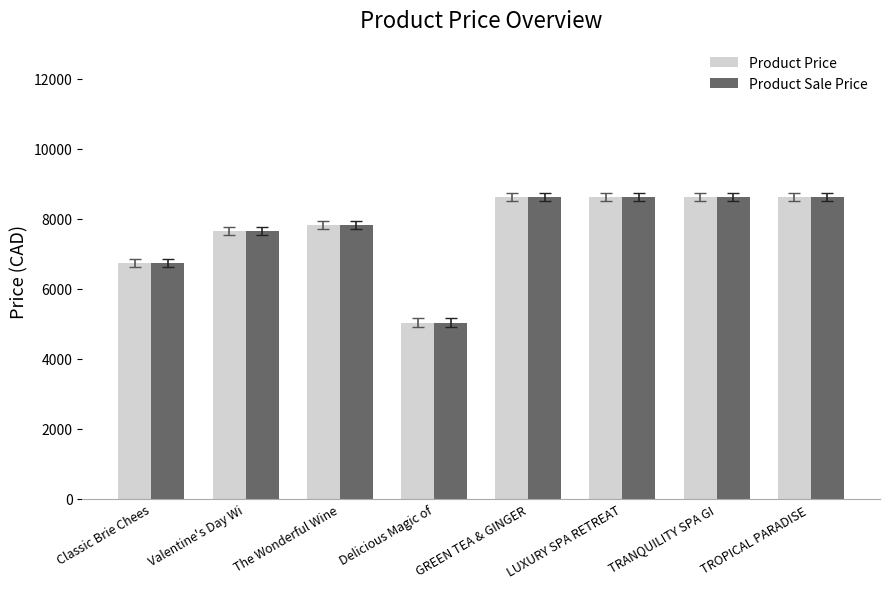

What are all the series names shown in the legend?

Product Price, Product Sale Price